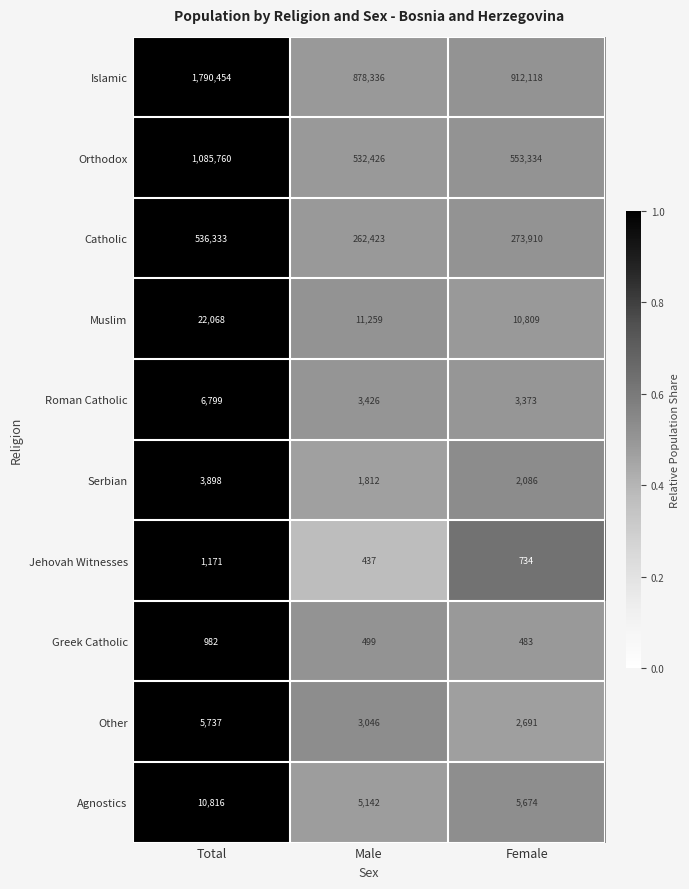

What is the average value of the Jehovah Witnesses series?

781